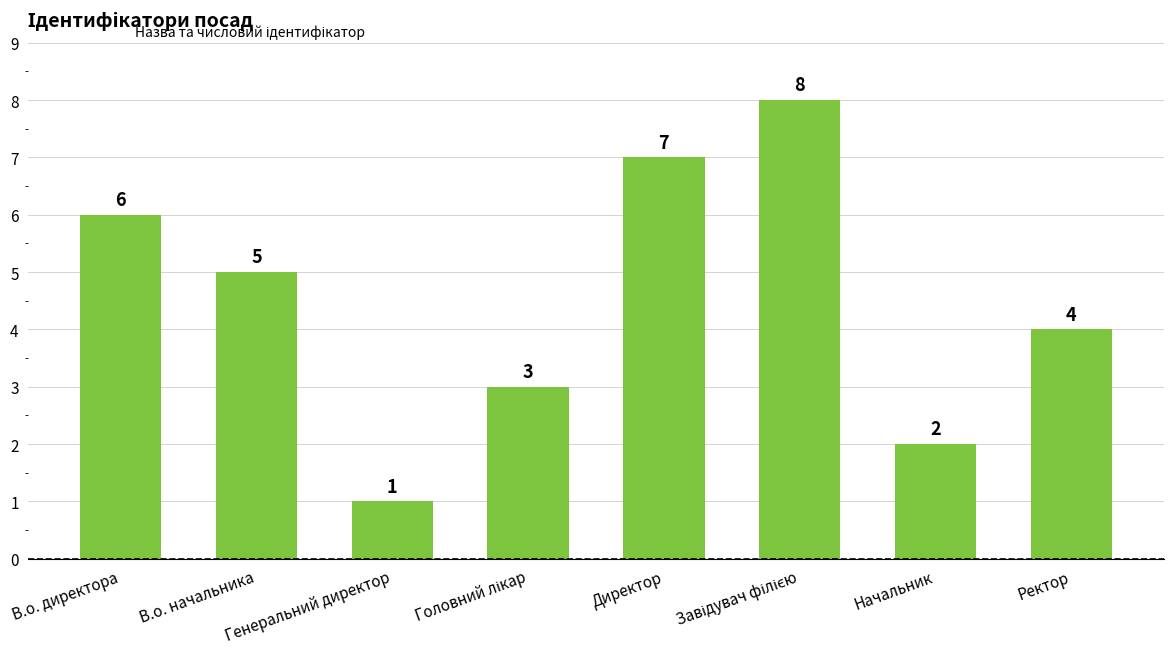

Approximately how many times larger is the value at В.о. начальника compared to Генеральний директор?

5.0